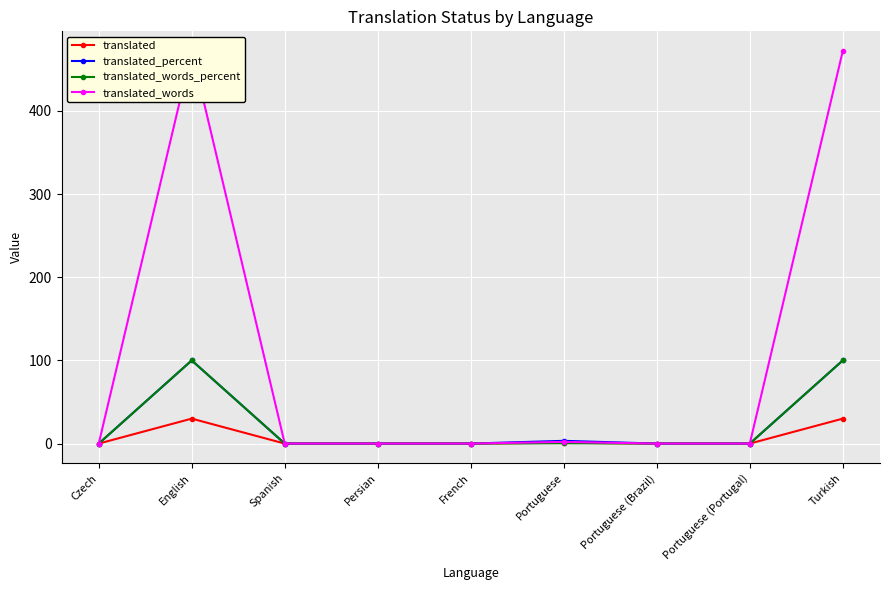

What is the total value across all series at Turkish?

702.0